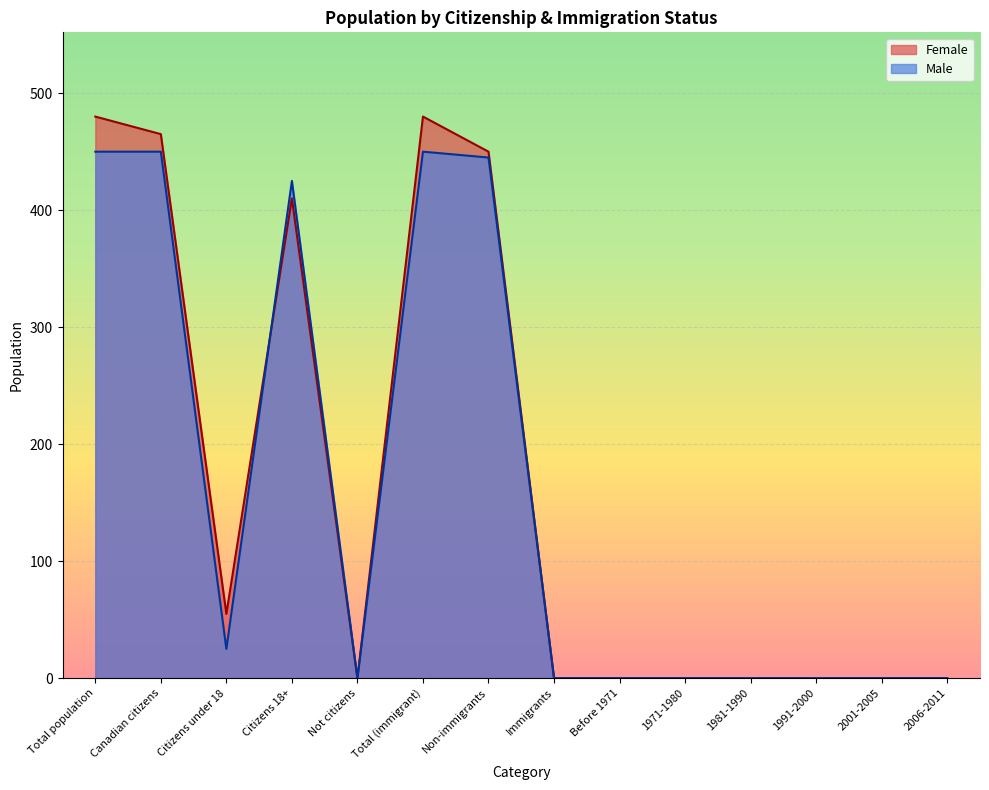

Which series ends up on top after the final intersection of Female and Male?

Male